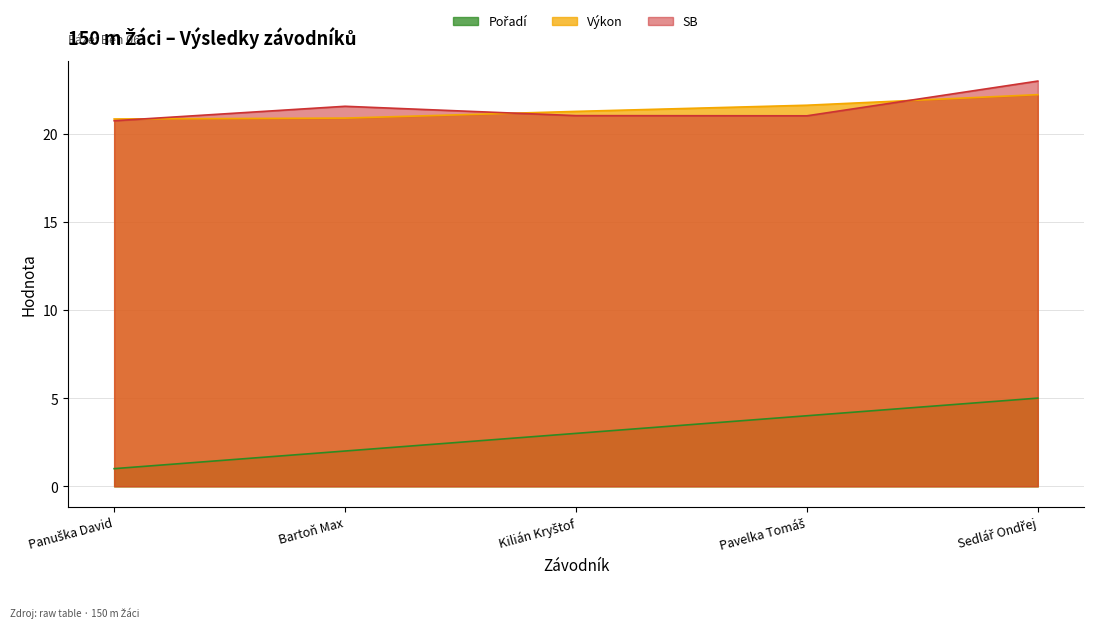

At which category does the chart reach its peak across all series?

Sedlář Ondřej